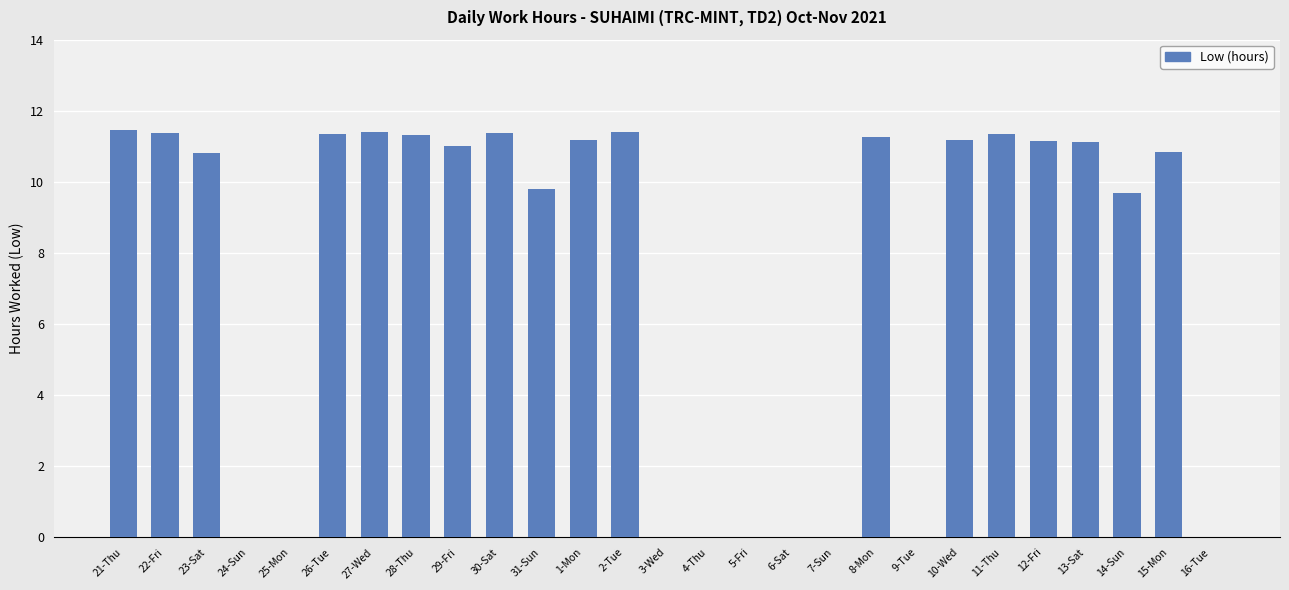

The chart shows a value of 5.5 at 11-Thu. True or false?

False